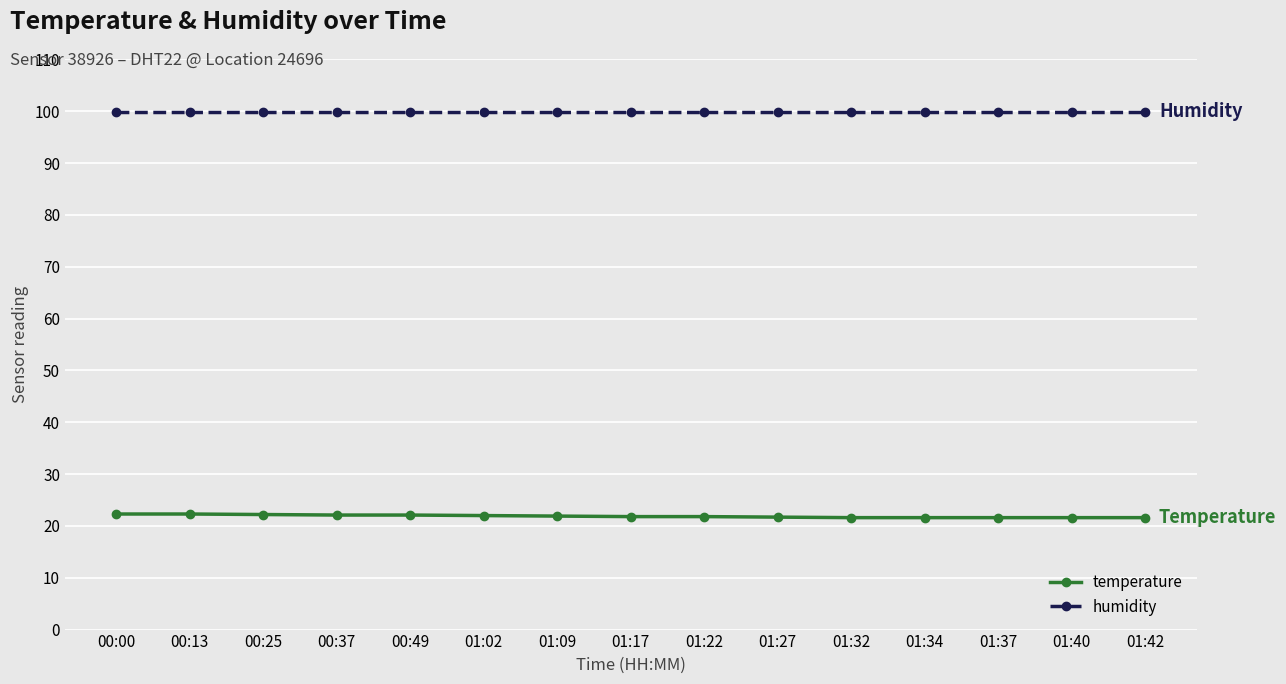

Is the value of humidity at 00:25 greater than the value of temperature at 00:13?

Yes